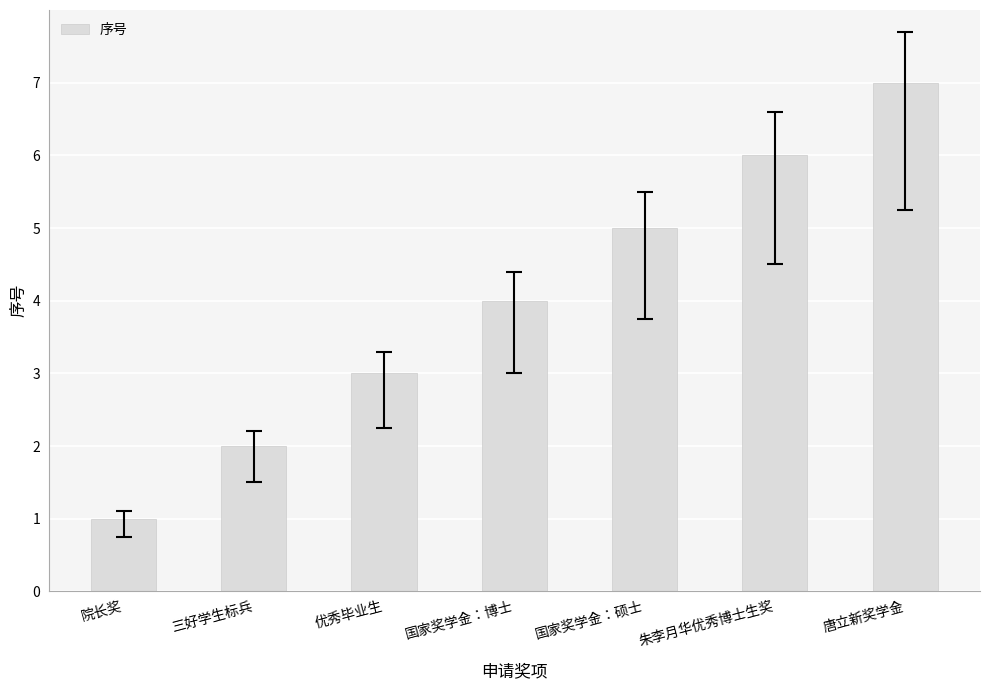

Which category has the highest value across all series?

唐立新奖学金